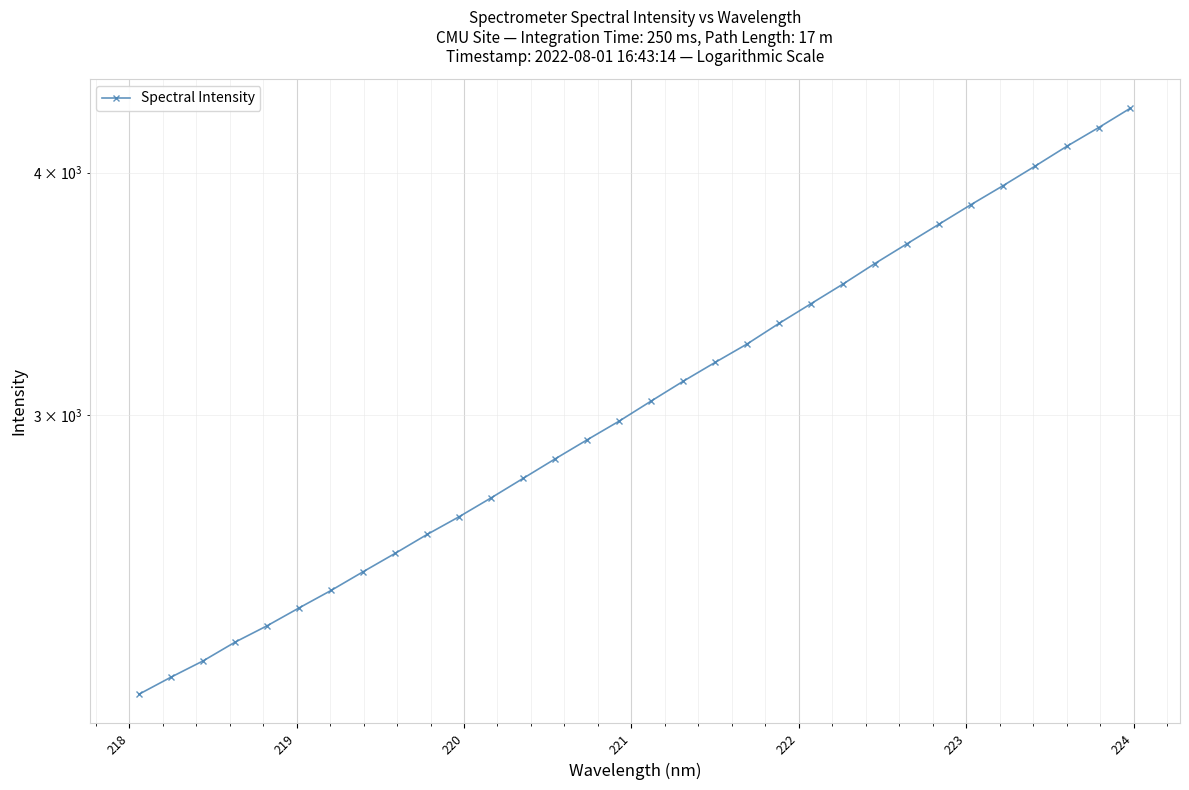

The value at 22 is 5581.8. True or false?

False